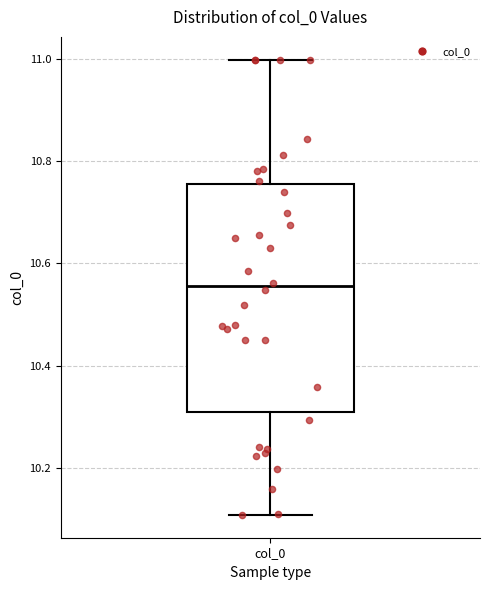

Read this box plot against the y-axis: the position of the median line, the range covered by the box, and the ends of both whiskers. The values are not printed on the chart, so give them approximately, as read against the axis.

median 10.56, box 10.30 to 10.76, whiskers 10.10 to 11.00